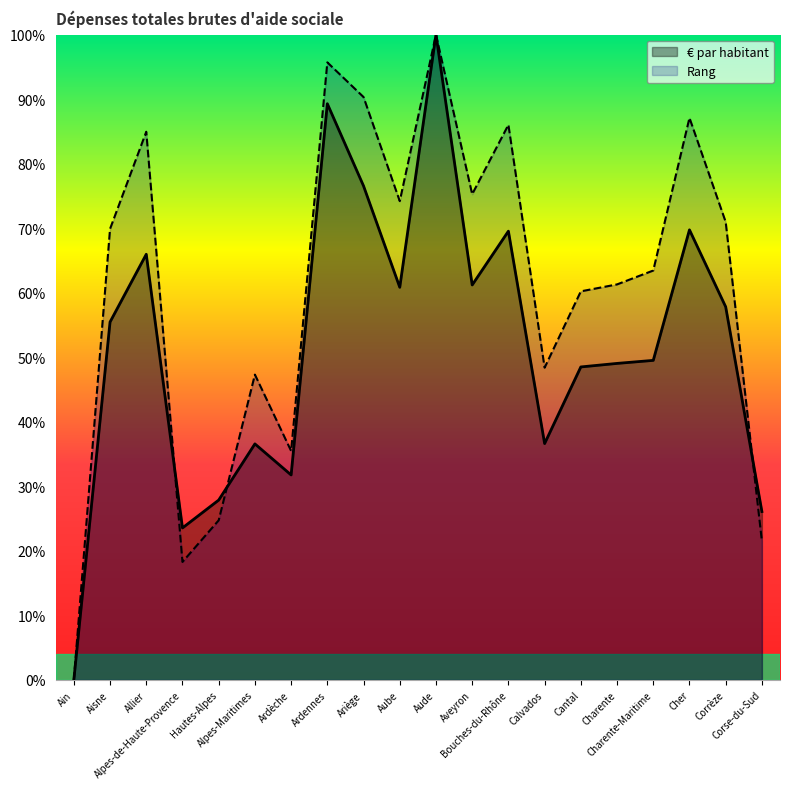

Count the number of data series in this chart.

2